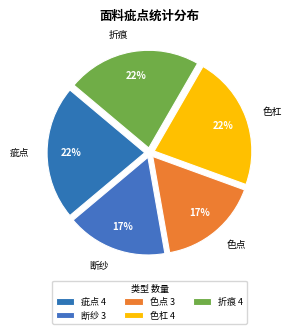

Combined, do 断纱 and 折痕 account for over 50%?

No